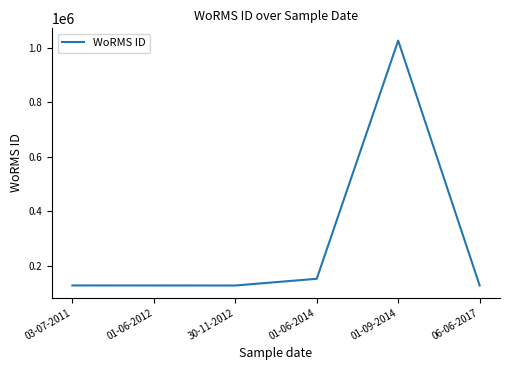

What is the ratio of the value at 03-07-2011 to the value at 01-06-2012?

1.0